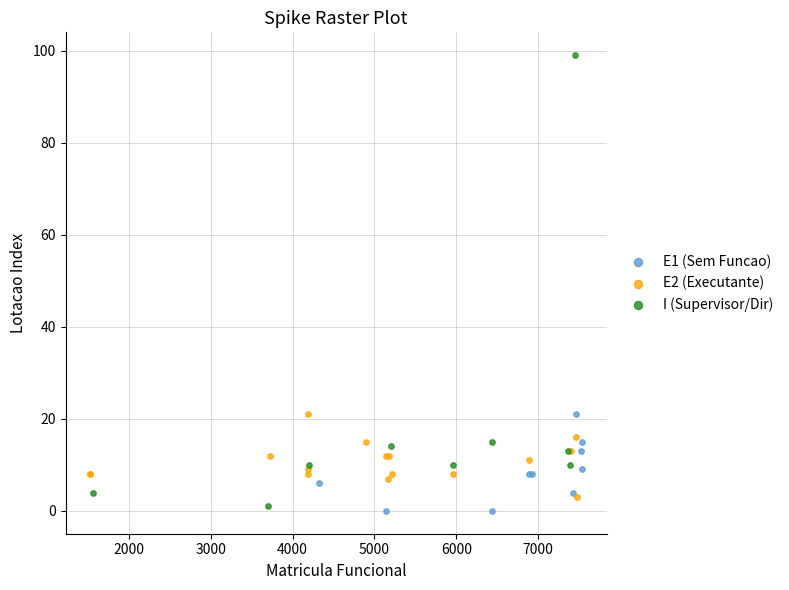

Which series reaches the maximum Y coordinate?

I (Supervisor/Dir)